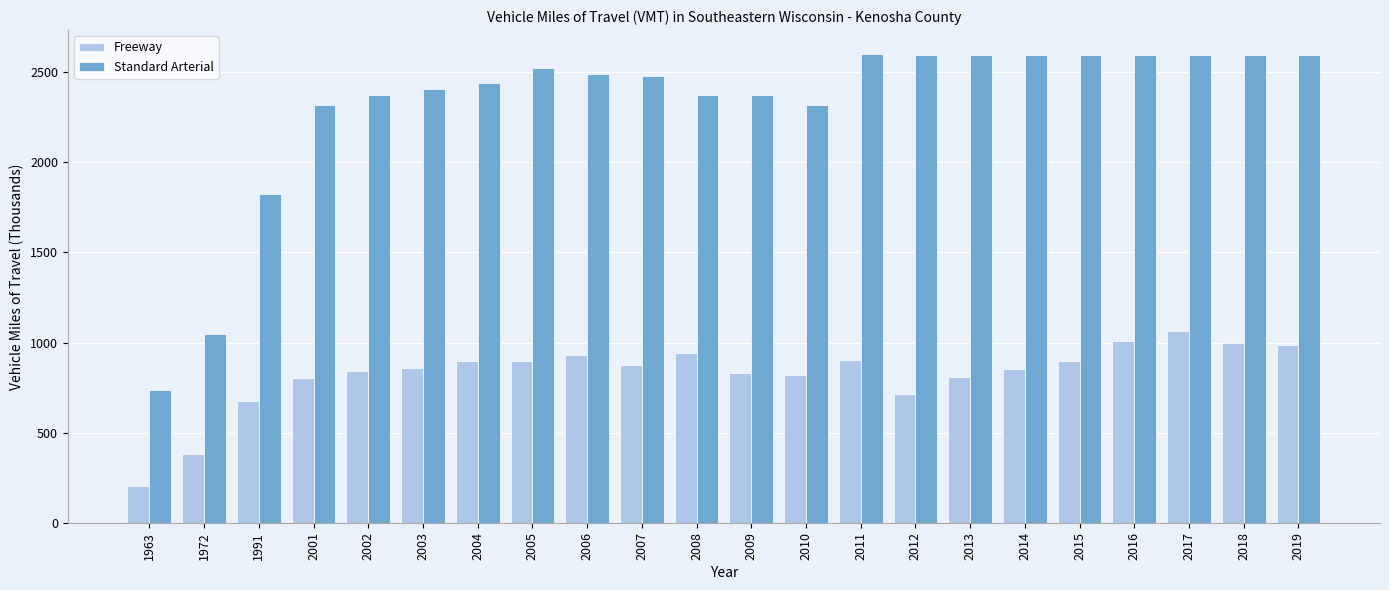

How many data points in Standard Arterial are less than 2491?

11